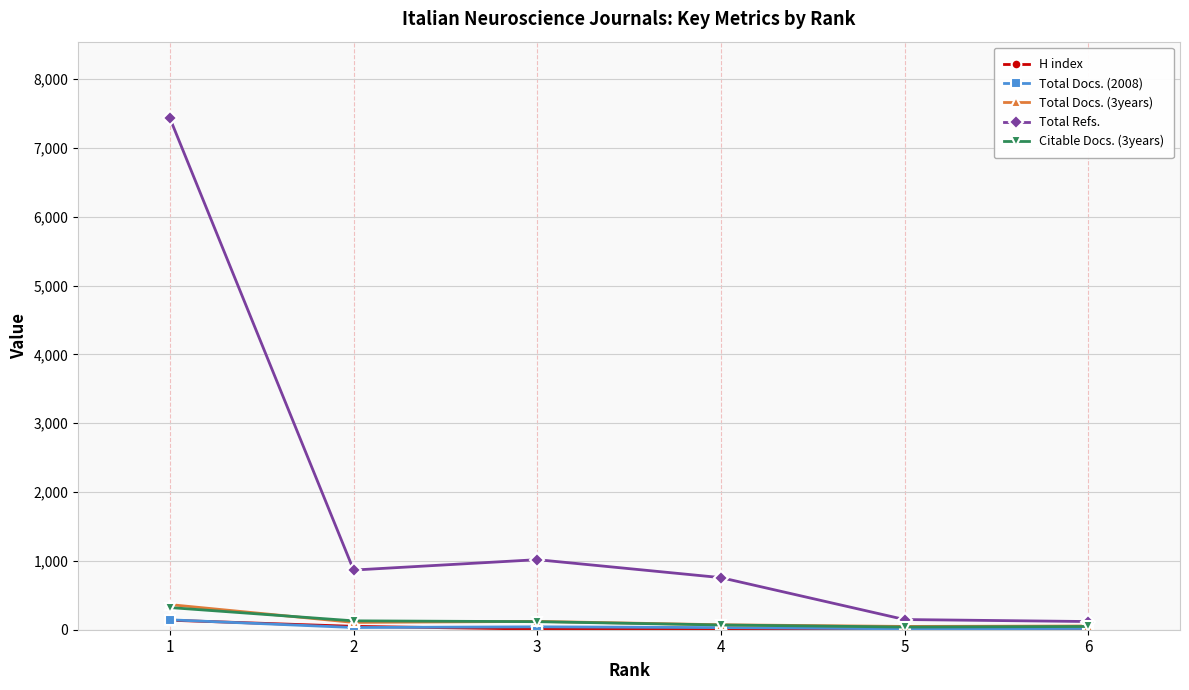

True or false: Total Refs. has more than 1 points higher than both neighbors.

False